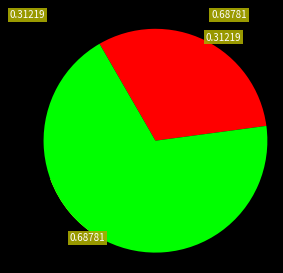

To the nearest percent, what is the average slice percentage?

50%